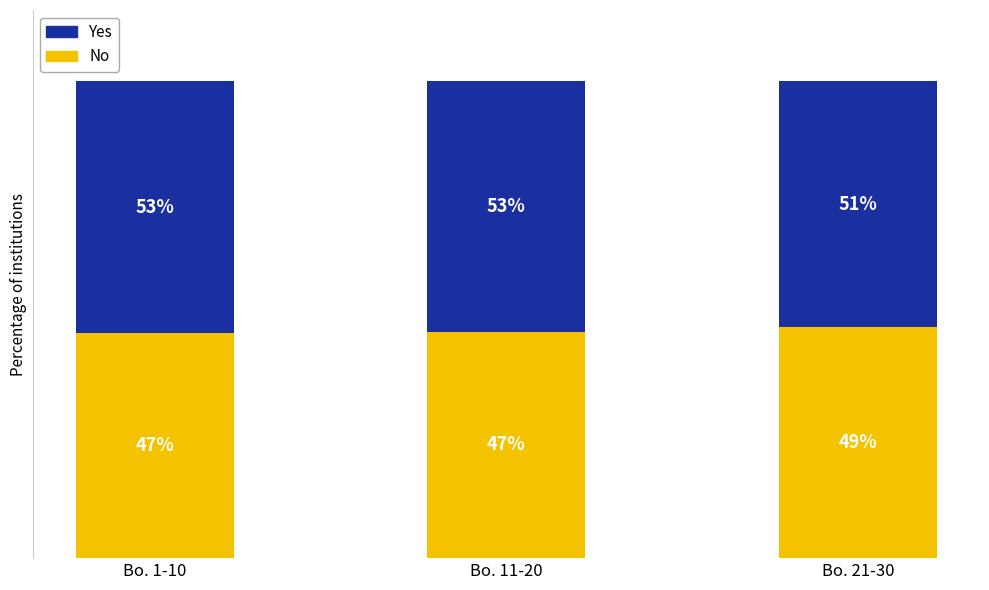

At Bo. 21-30, list the series in order from smallest to largest.

No, Yes